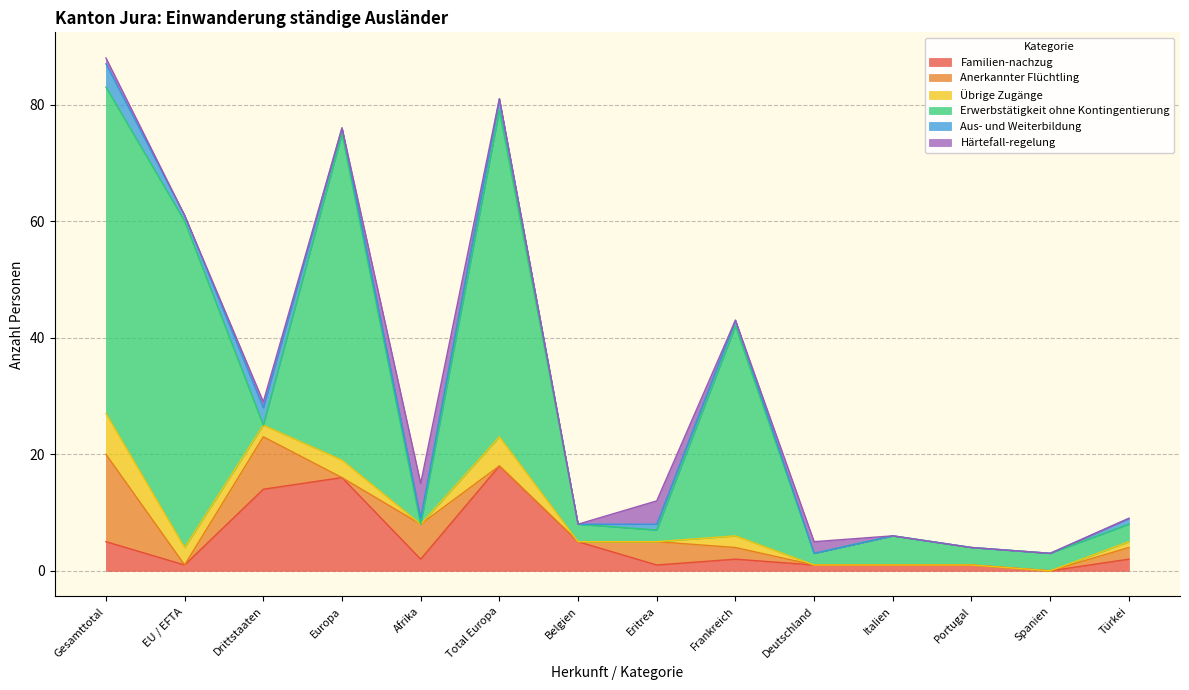

What is the difference between the maximum and minimum values in the Erwerbstätigkeit ohne Kontingentierung series?

56